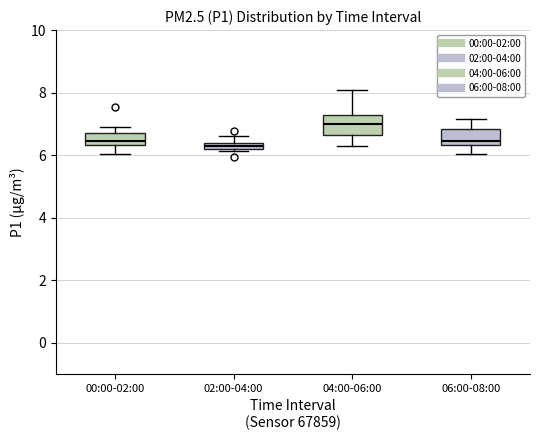

Where is the lower edge of the box for 02:00-04:00 on the y-axis? The values are not printed on the chart, so give them approximately, as read against the axis.

6.2